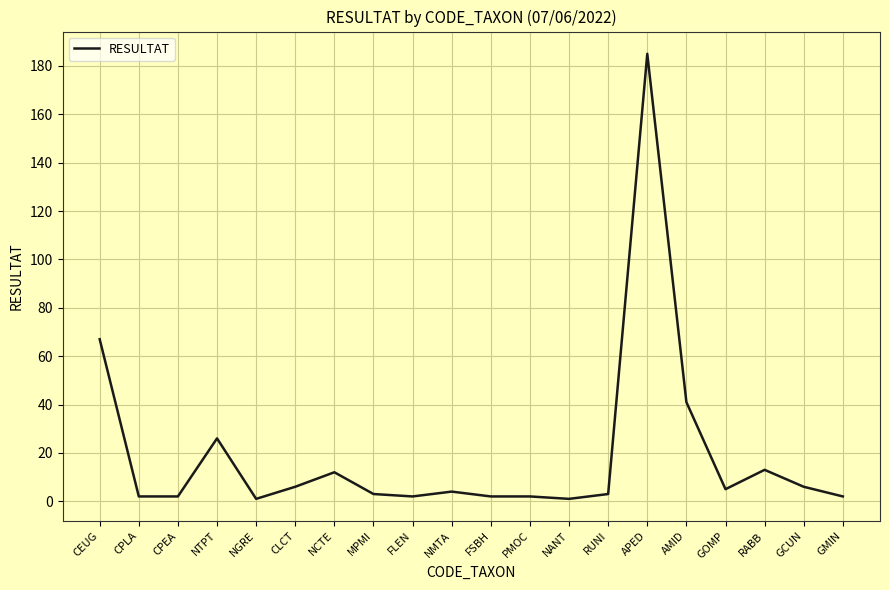

Is it true that the value at NCTE is 5?

False